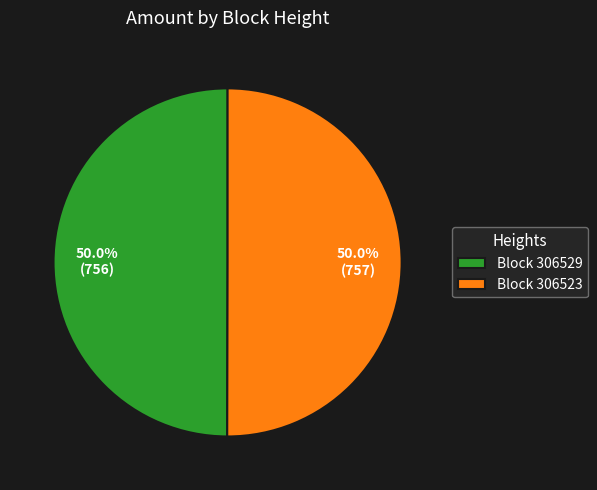

How much of the chart is everything except Block 306529?

50.0%